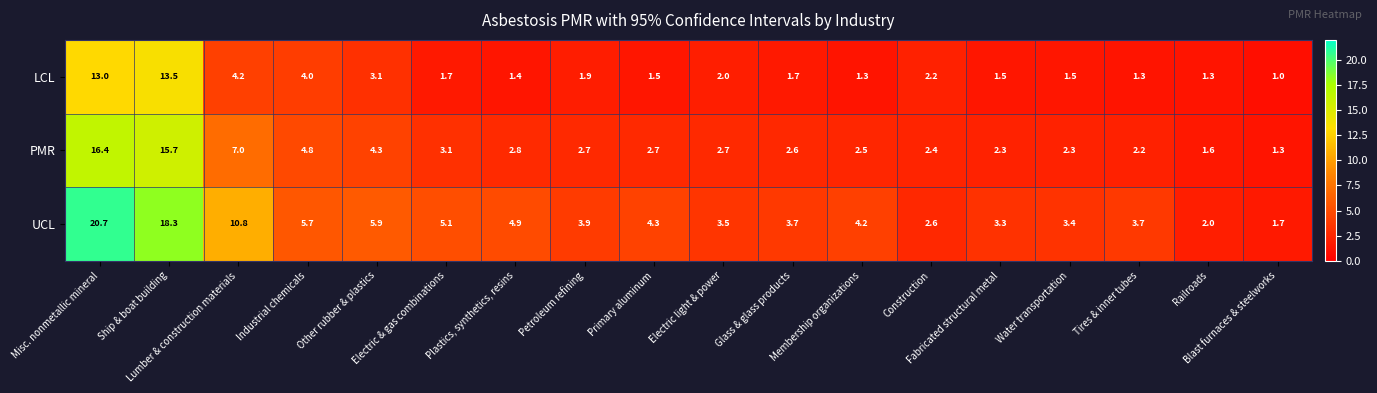

Which series has the largest range (max minus min)?

UCL